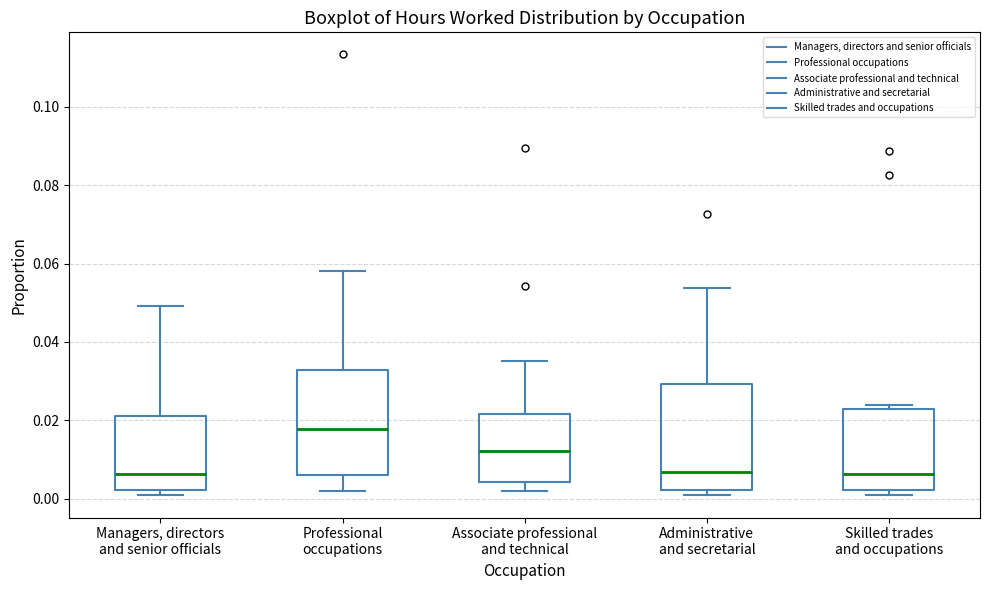

Reading left to right, read every box against the y-axis: the position of its median line, the range the box covers, and the ends of its whiskers. The values are not printed on the chart, so give them approximately, as read against the axis.

Managers, directors and senior officials: median 0.006, box 0.002 to 0.022, whiskers 0.000 to 0.050
Professional occupations: median 0.018, box 0.006 to 0.032, whiskers 0.002 to 0.058
Associate professional and technical: median 0.012, box 0.004 to 0.022, whiskers 0.002 to 0.036
Administrative and secretarial: median 0.006, box 0.002 to 0.030, whiskers 0.000 to 0.054
Skilled trades and occupations: median 0.006, box 0.002 to 0.022, whiskers 0.000 to 0.024